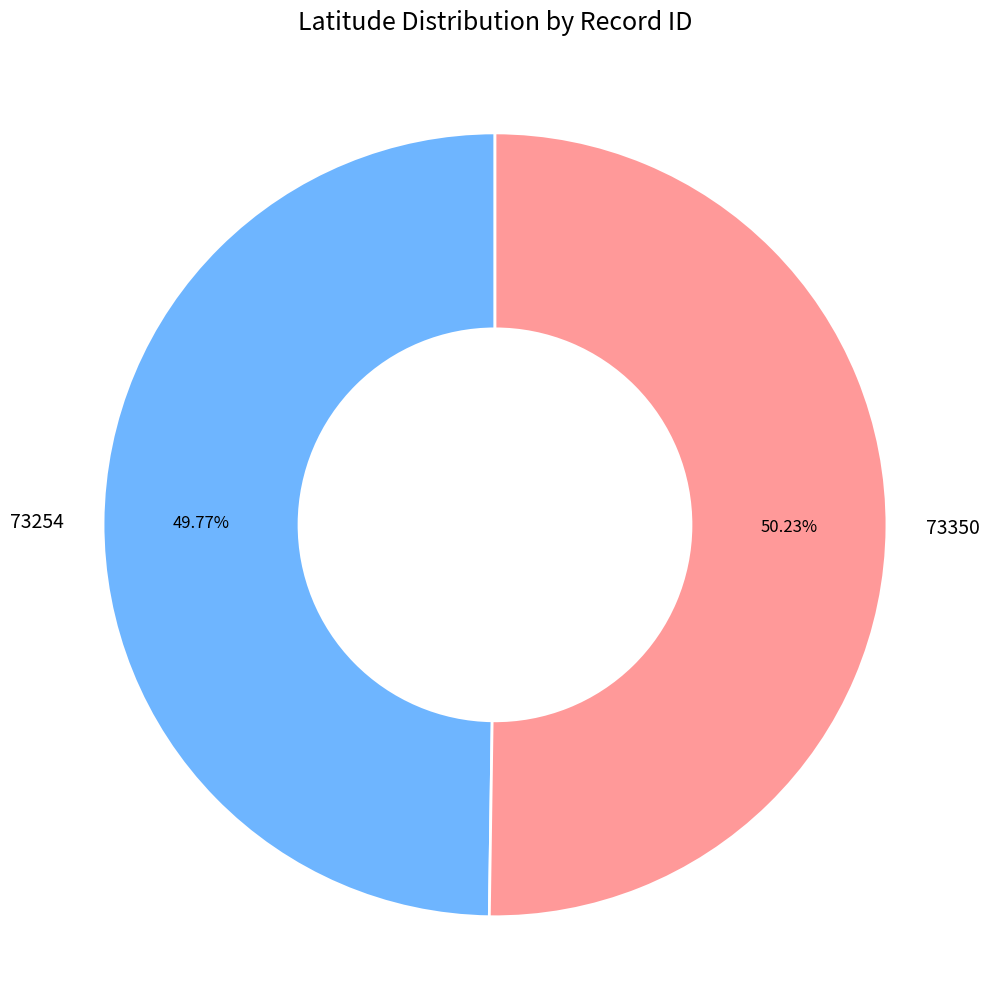

To the nearest percent, what is the average slice percentage?

50%